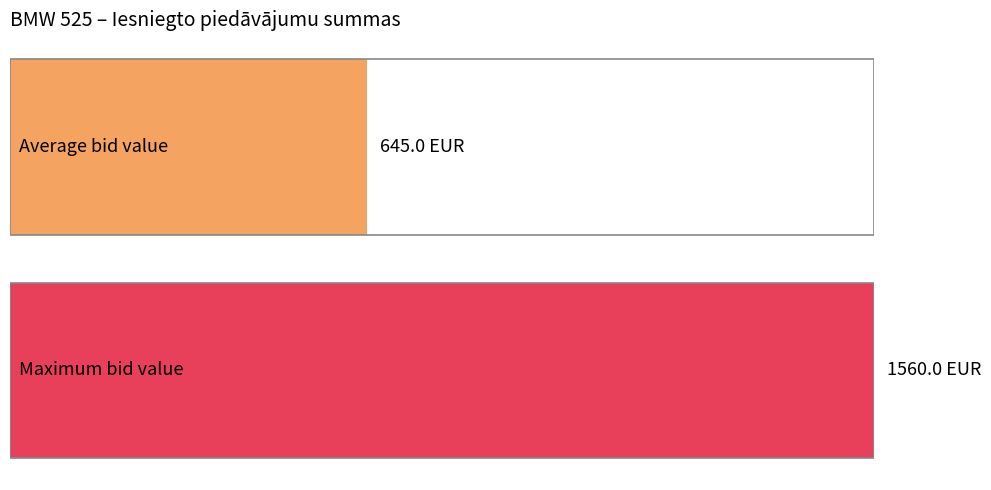

How many series are shown in this chart?

1